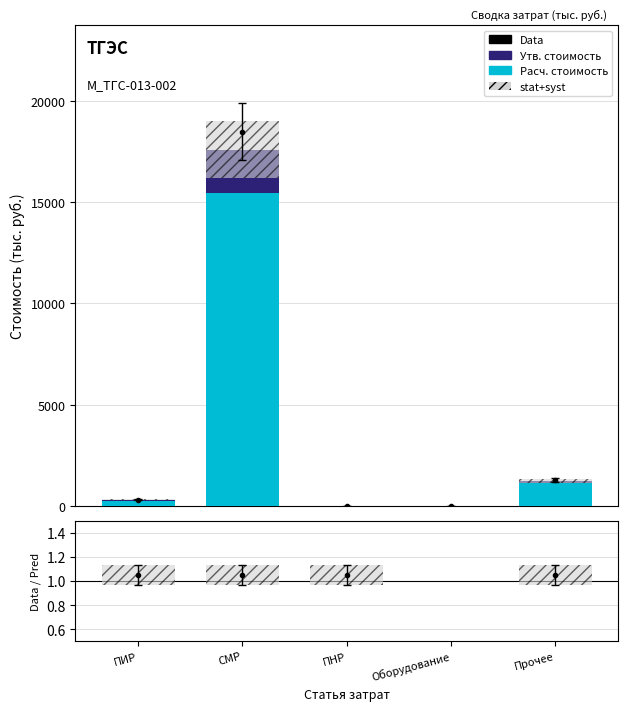

The Стоимость проекта (расч.) series shows 1010.0 at СМР. True or false?

False